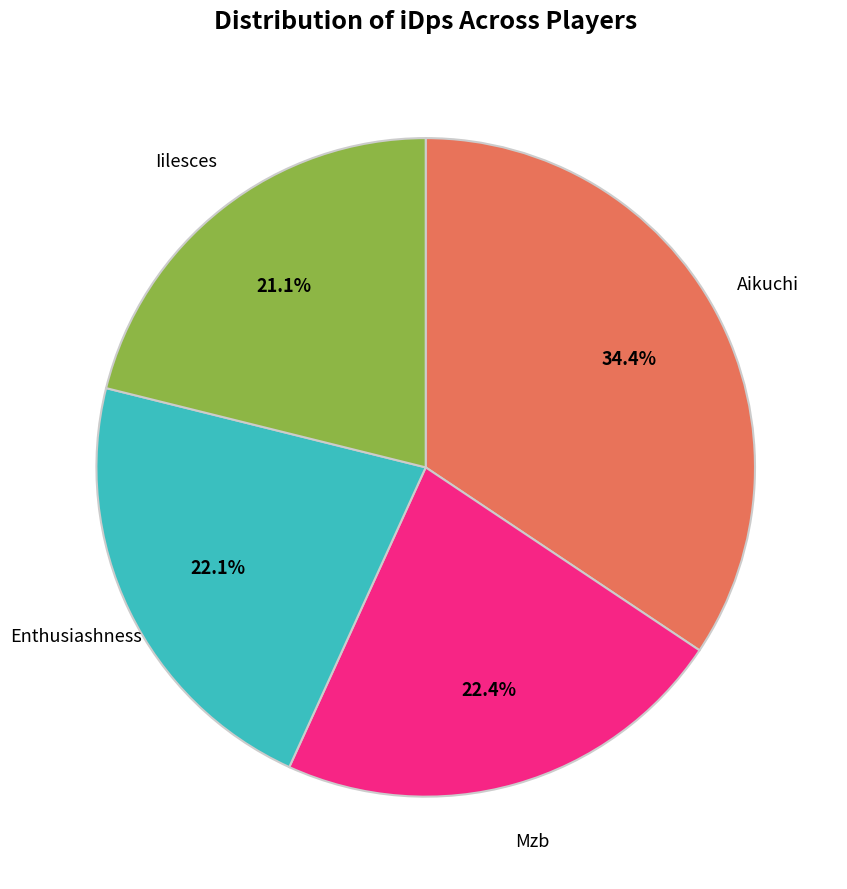

Does any single category account for the majority?

No